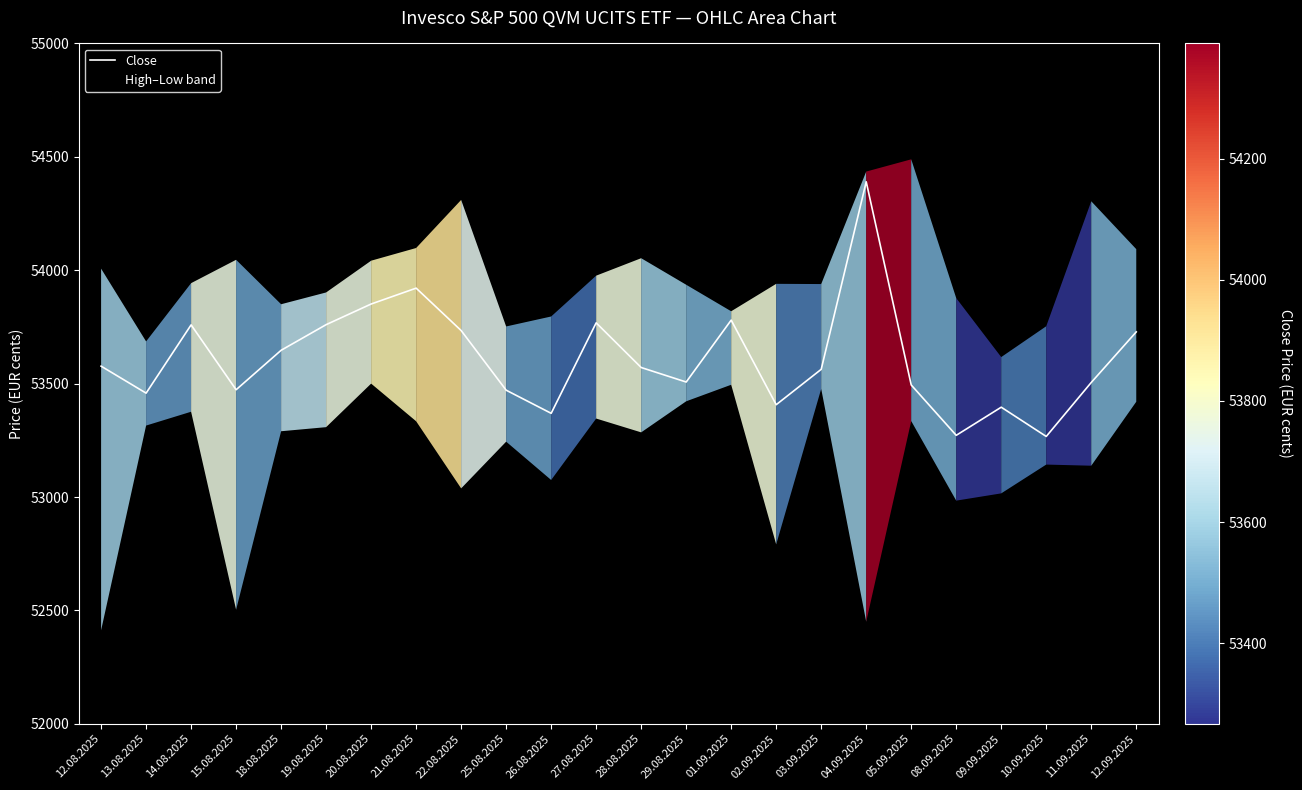

Where is the first local minimum?

13.08.2025